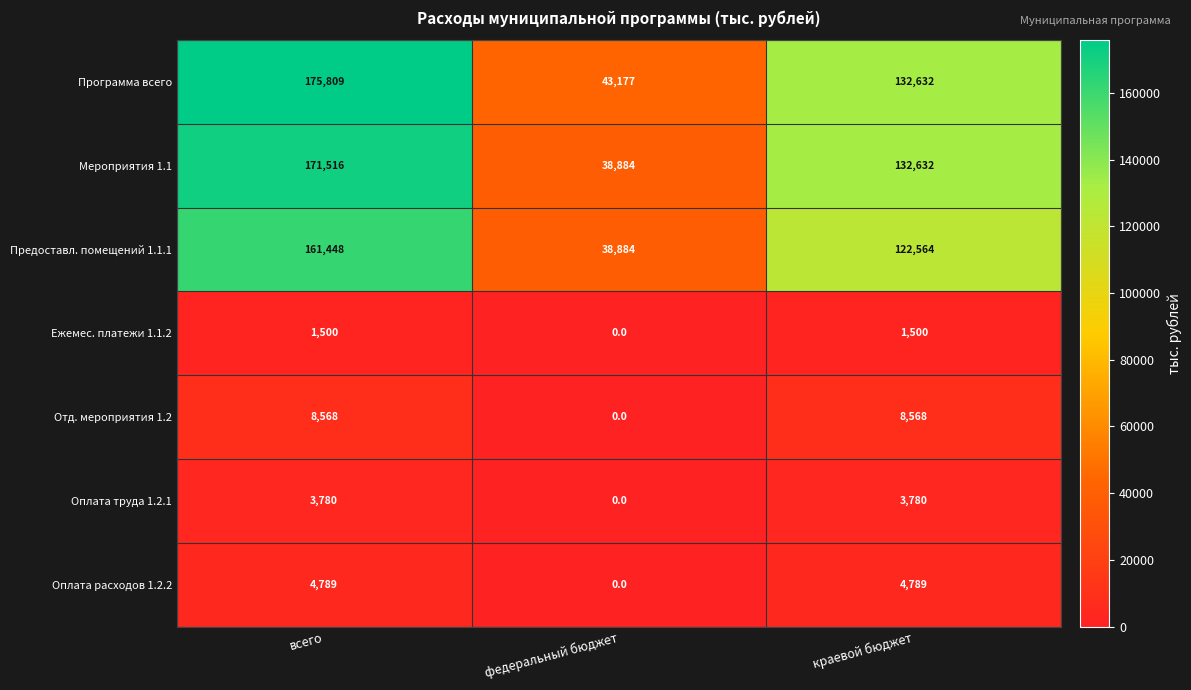

The Предоставл. помещений 1.1.1 series shows 161448 at всего. True or false?

True